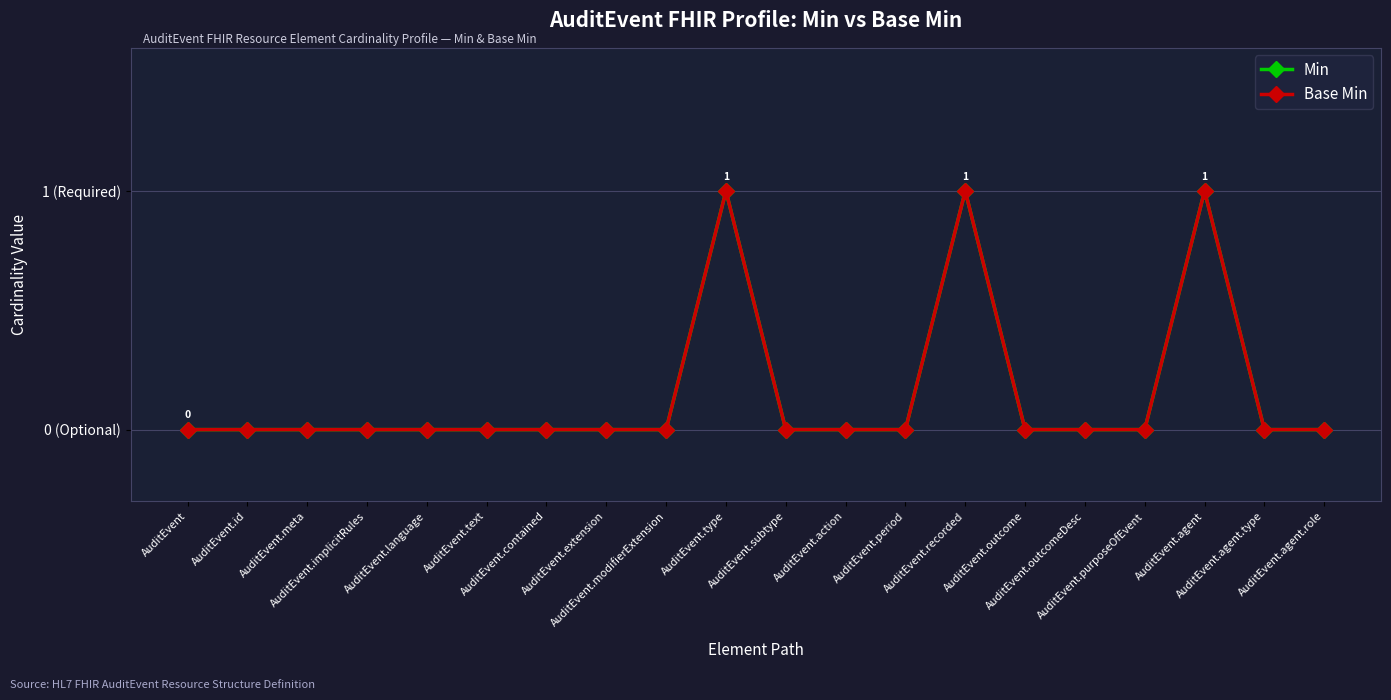

Which category has the lowest value in the Min series?

AuditEvent